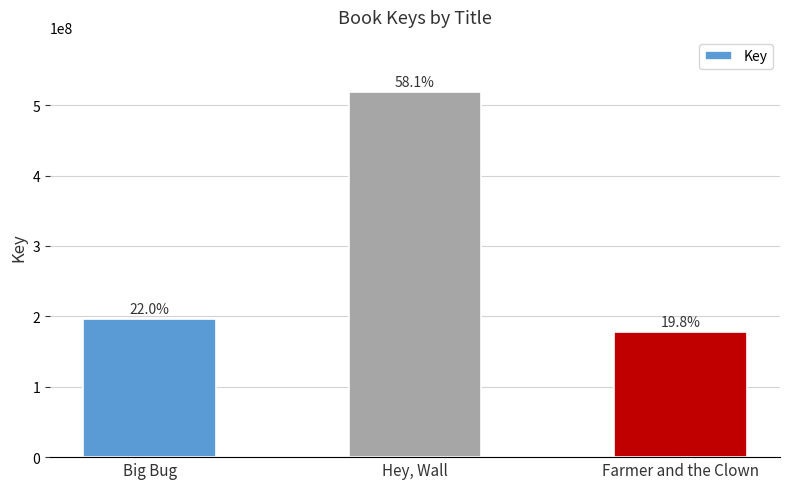

Where does the data first go above 196681972?

Hey, Wall